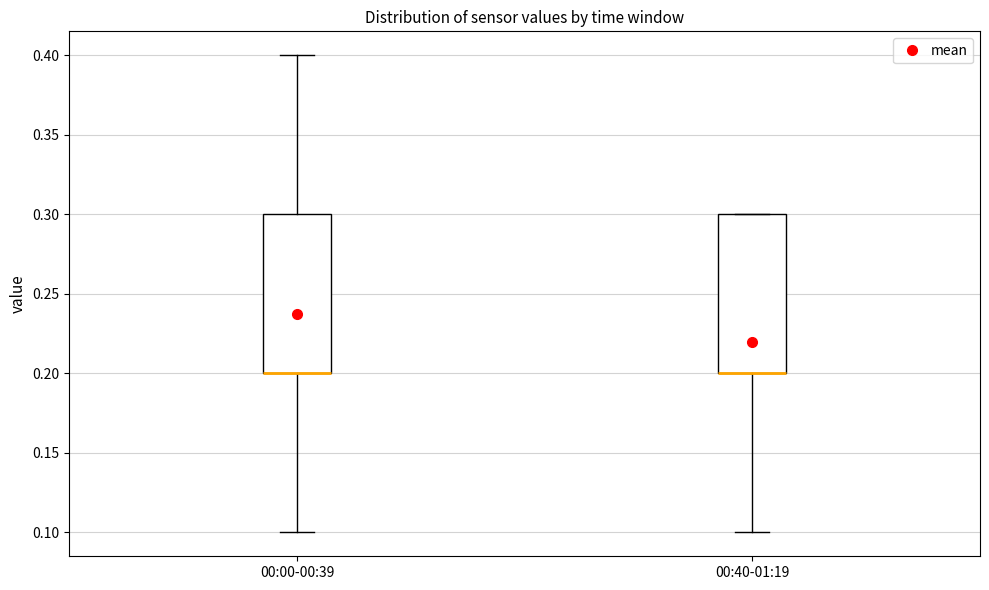

Reading left to right, read every box against the y-axis: the position of its median line, the range the box covers, and the ends of its whiskers. The values are not printed on the chart, so give them approximately, as read against the axis.

00:00-00:39: median 0.2 (drawn on the box's lower edge), box 0.2 to 0.3, whiskers 0.1 to 0.4
00:40-01:19: median 0.2 (drawn on the box's lower edge), box 0.2 to 0.3, whiskers 0.1 to 0.3